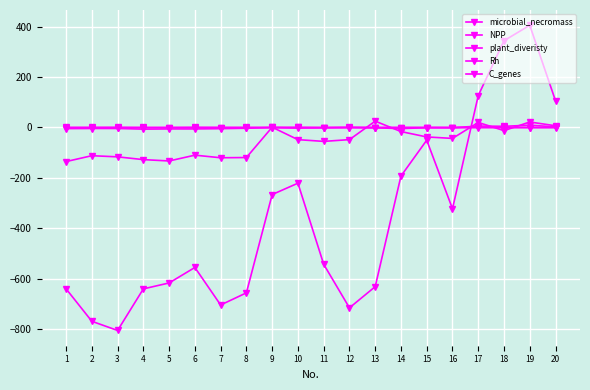

Does the chart have visible grid lines?

Yes